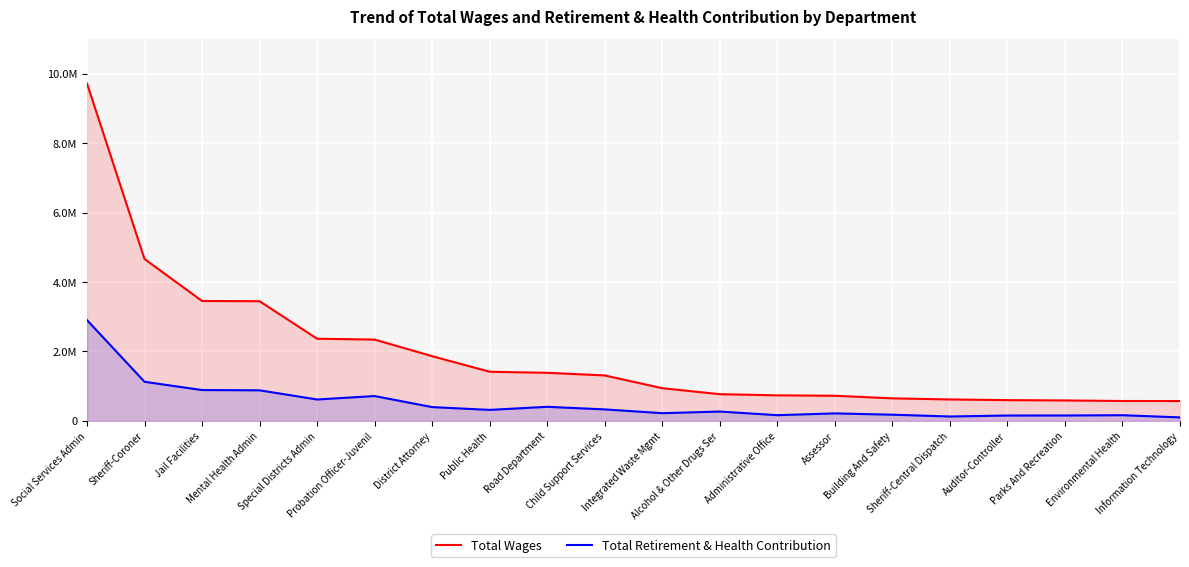

True or false: Total Wages and Total Retirement & Health Contribution cross at least once.

False